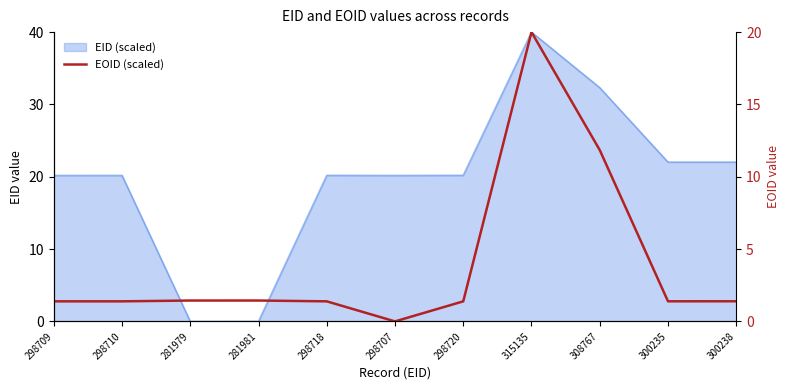

How many data points are less than 1?

1